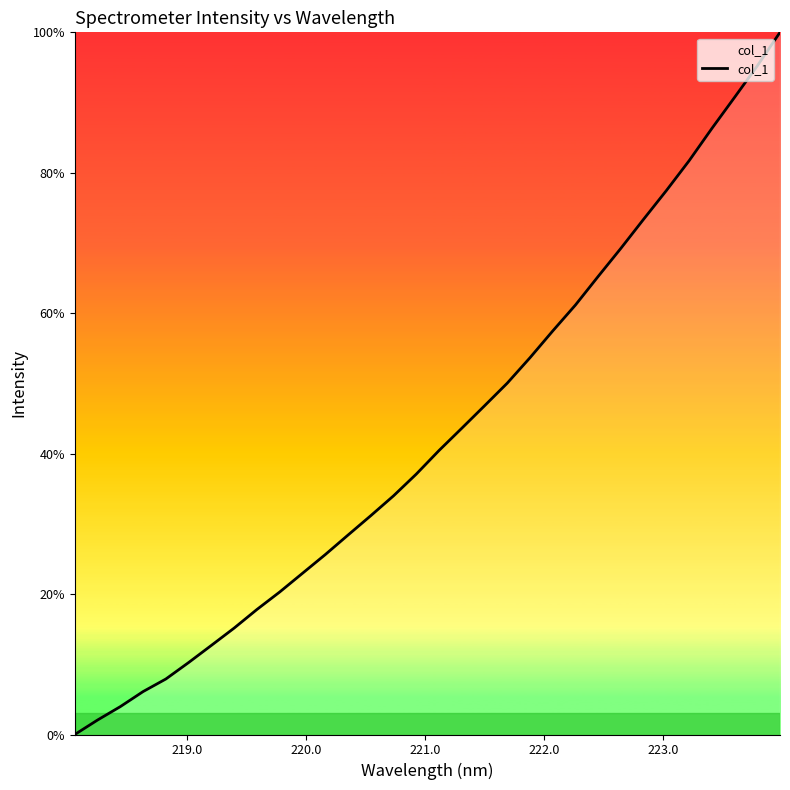

What is the greatest value displayed?

100.0